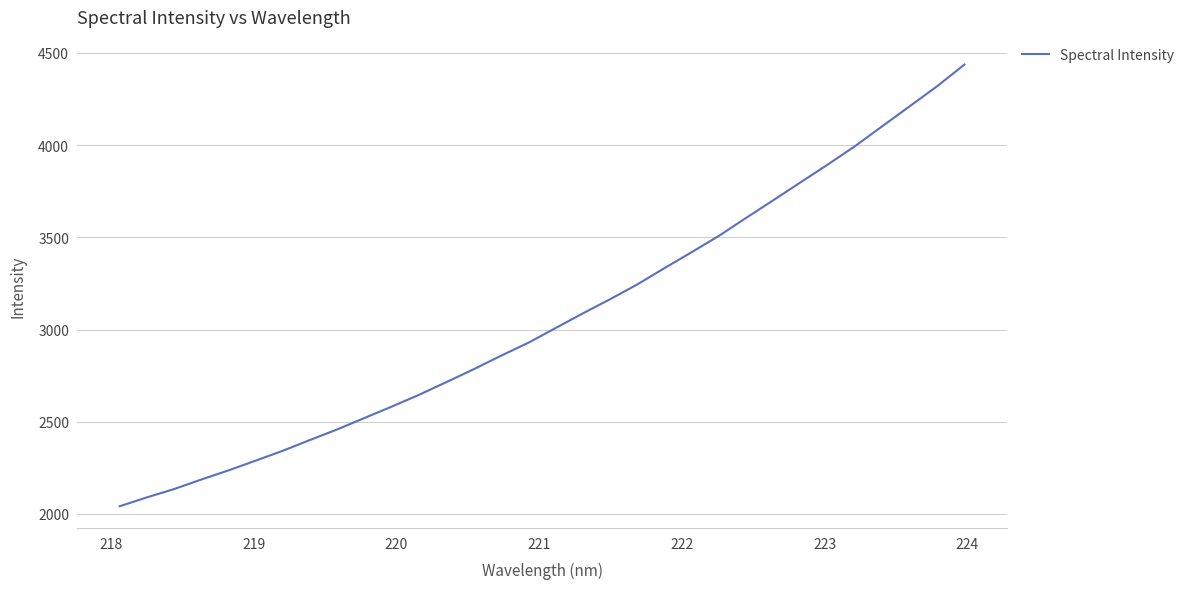

What is the greatest value displayed?

4436.7